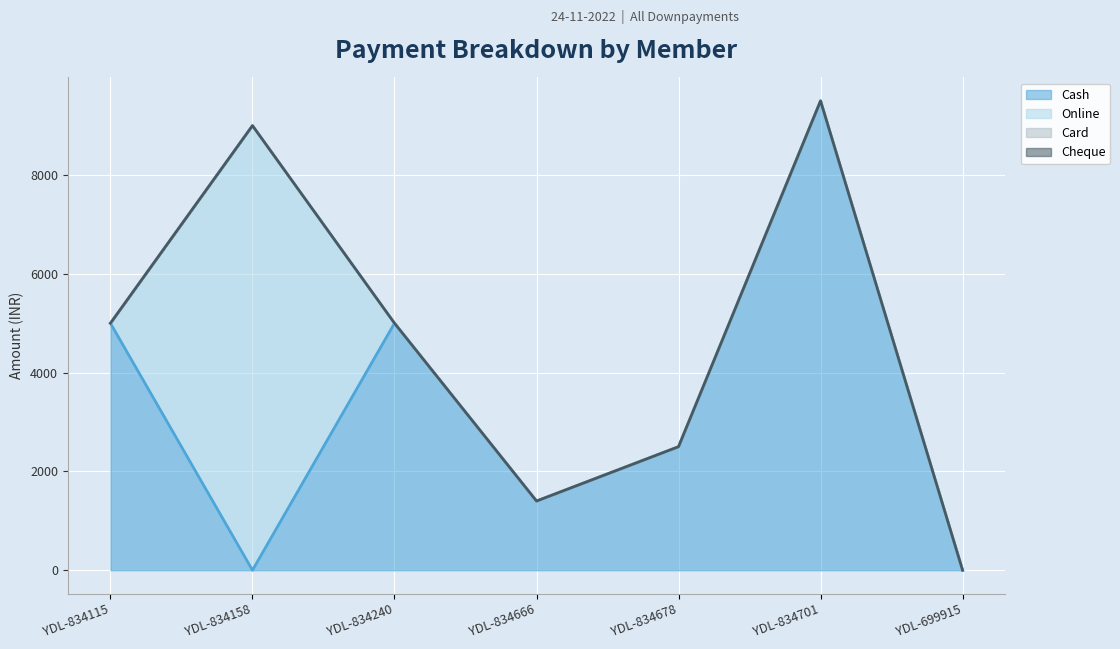

Reading right to left, list all the values displayed in this chart.

Cash: YDL-699915=0	YDL-834701=9500	YDL-834678=2500	YDL-834666=1400	YDL-834240=5000	YDL-834158=0	YDL-834115=5000
Online: YDL-699915=0	YDL-834701=0	YDL-834678=0	YDL-834666=0	YDL-834240=0	YDL-834158=9000	YDL-834115=0
Card: YDL-699915=0	YDL-834701=0	YDL-834678=0	YDL-834666=0	YDL-834240=0	YDL-834158=0	YDL-834115=0
Cheque: YDL-699915=0	YDL-834701=0	YDL-834678=0	YDL-834666=0	YDL-834240=0	YDL-834158=0	YDL-834115=0